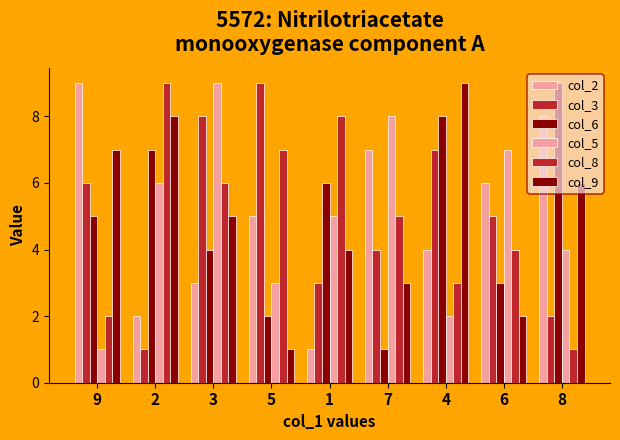

How many groups of bars are there?

9